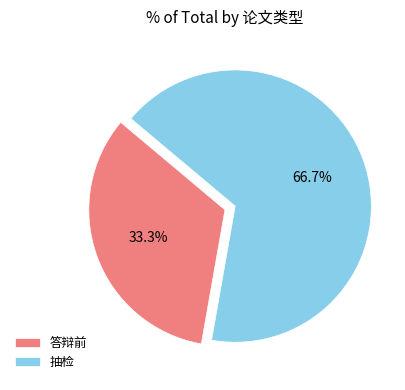

How many slices are in this pie chart?

2